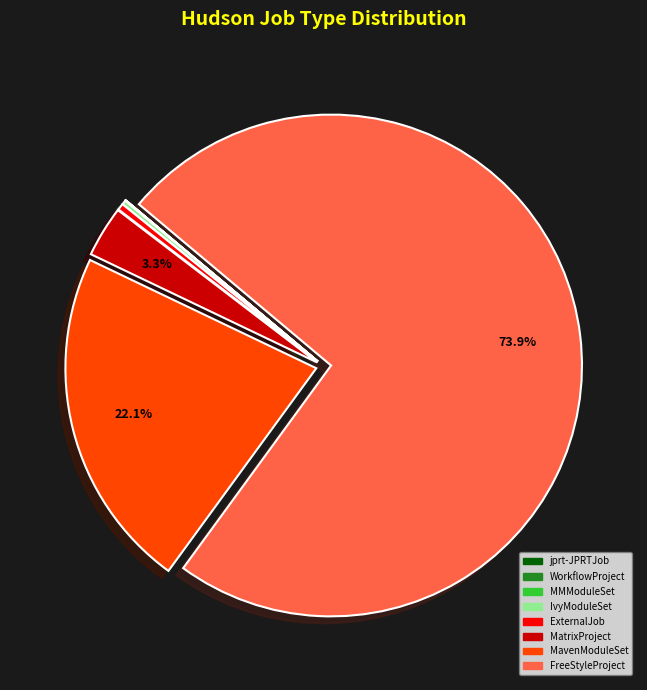

Do FreeStyleProject and MavenModuleSet together represent more than half of the pie?

Yes